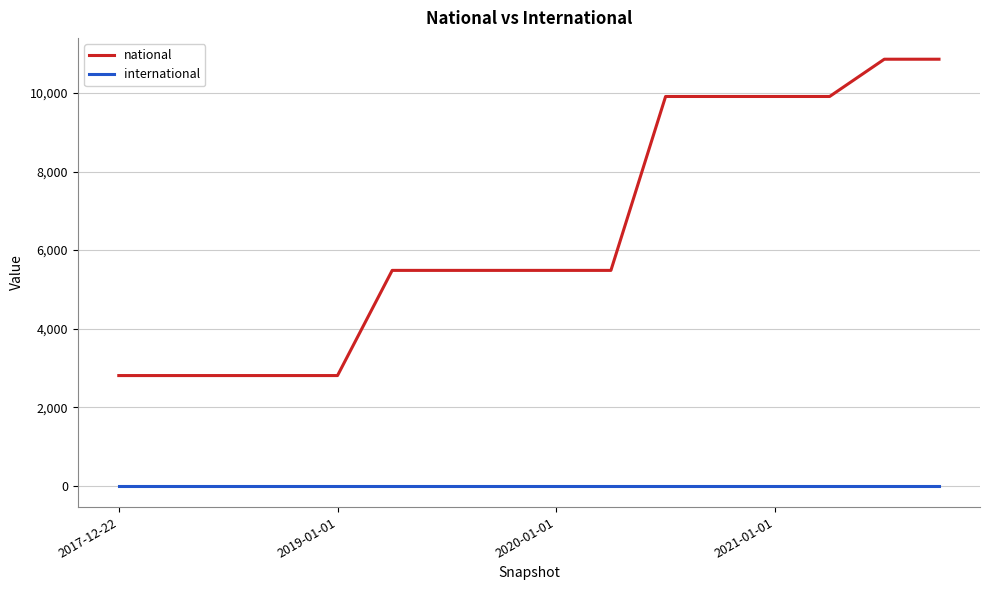

What are all the series names shown in the legend?

national, international